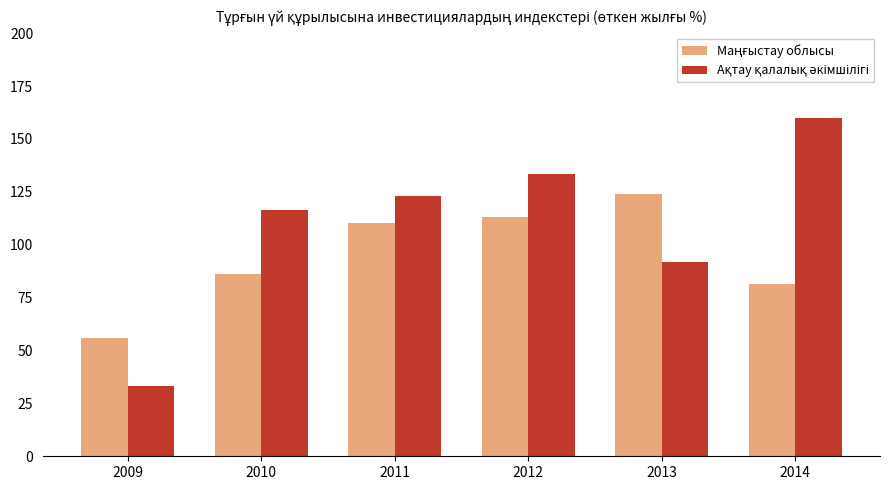

Which category has the highest value across all series?

2014